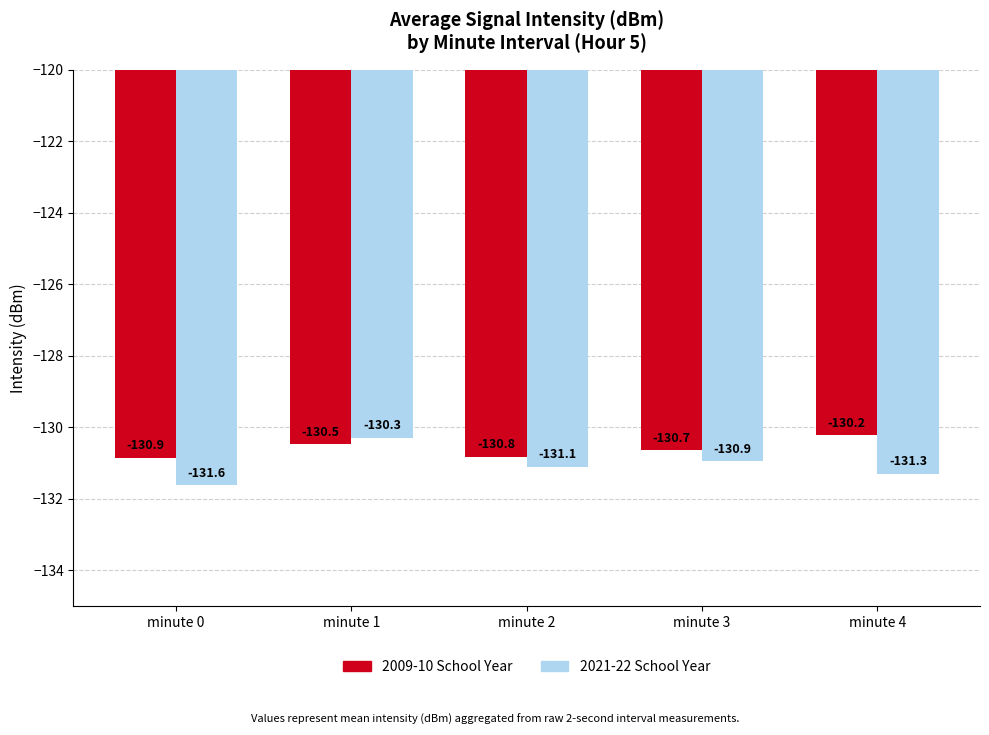

Is it true that 2009-10 School Year equals -59.4 at minute 4?

False